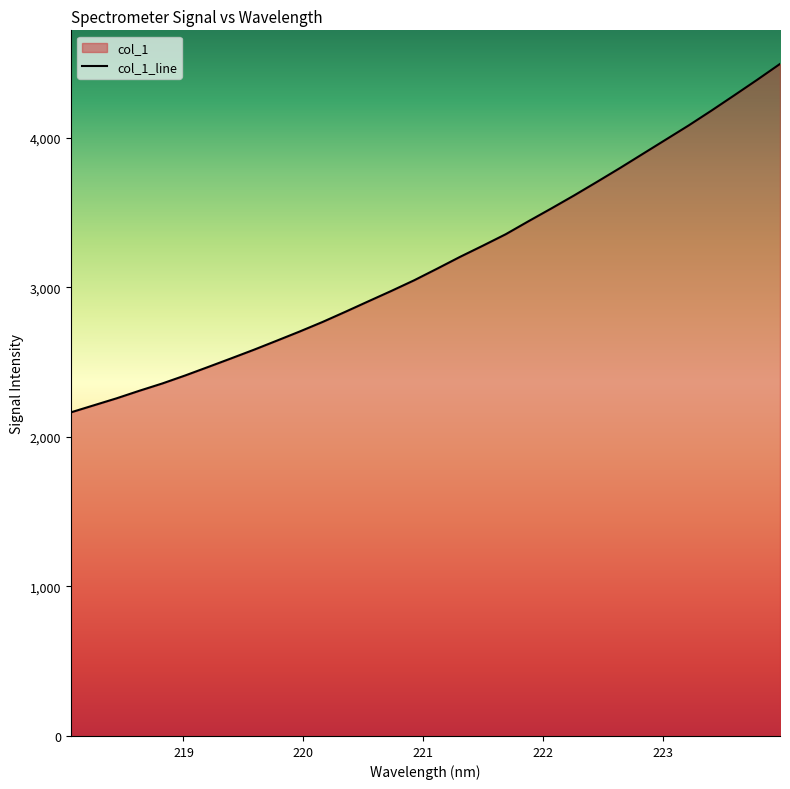

Does the chart display data point markers on the line(s)?

No